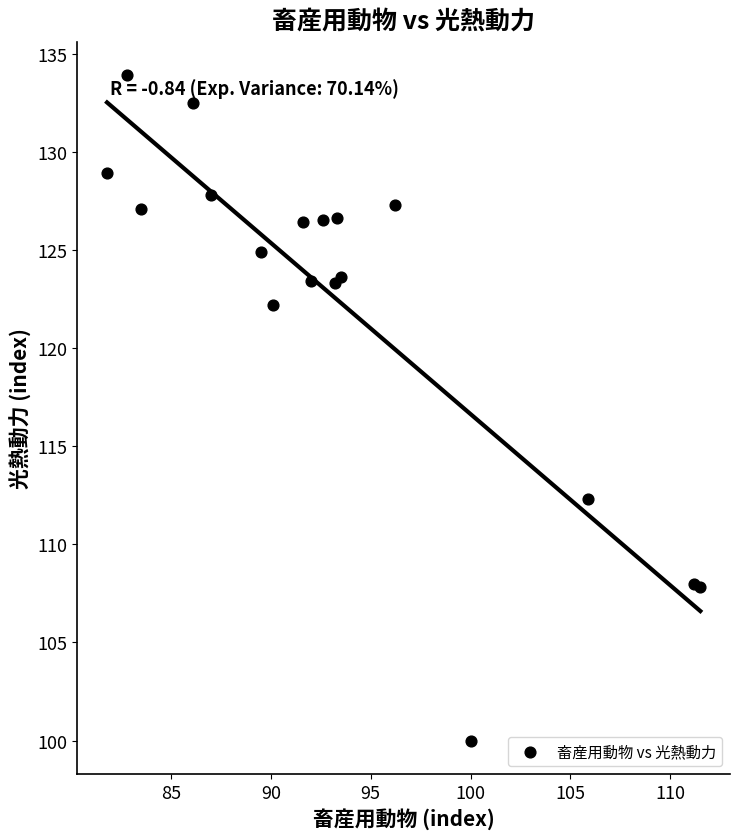

What Y value in the scatter plot is closest to 116?

112.3